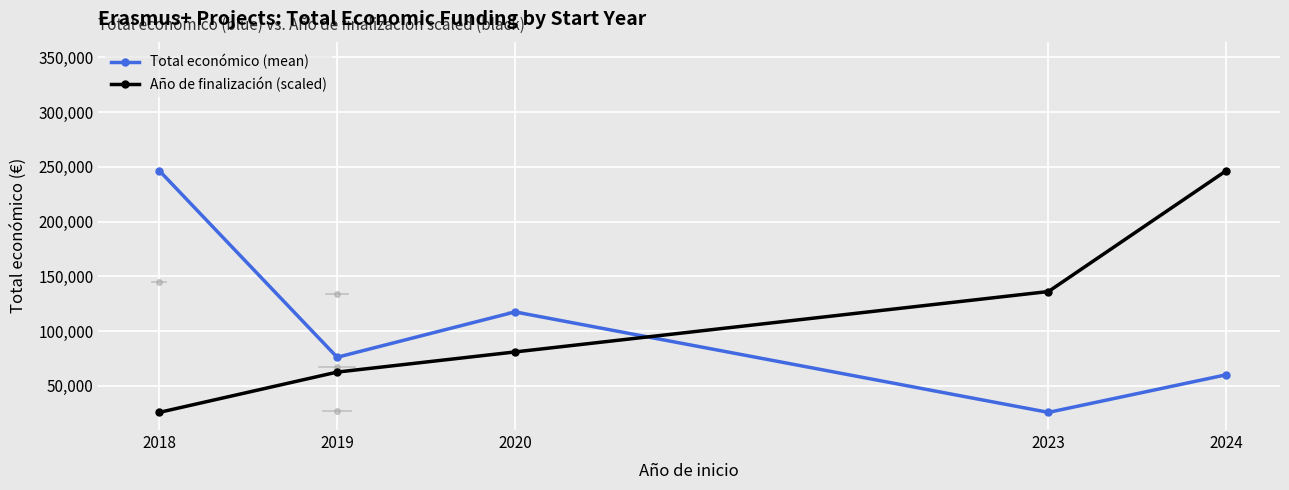

Read the Total económico (mean) value at 2018.

246480.0